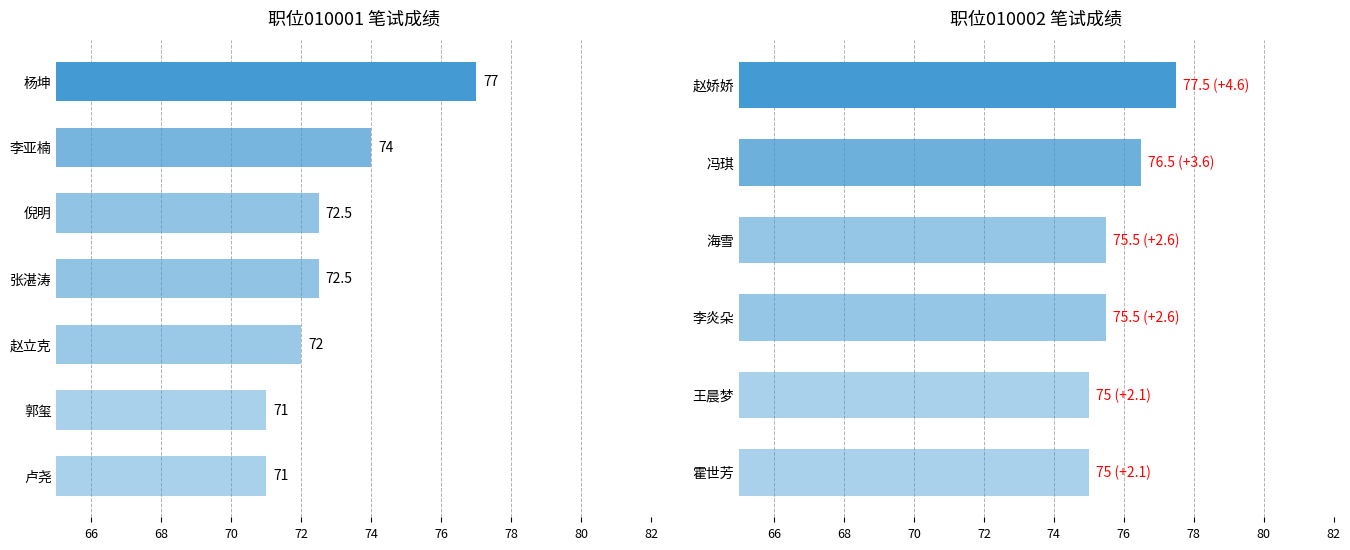

What is the average value?

75.8